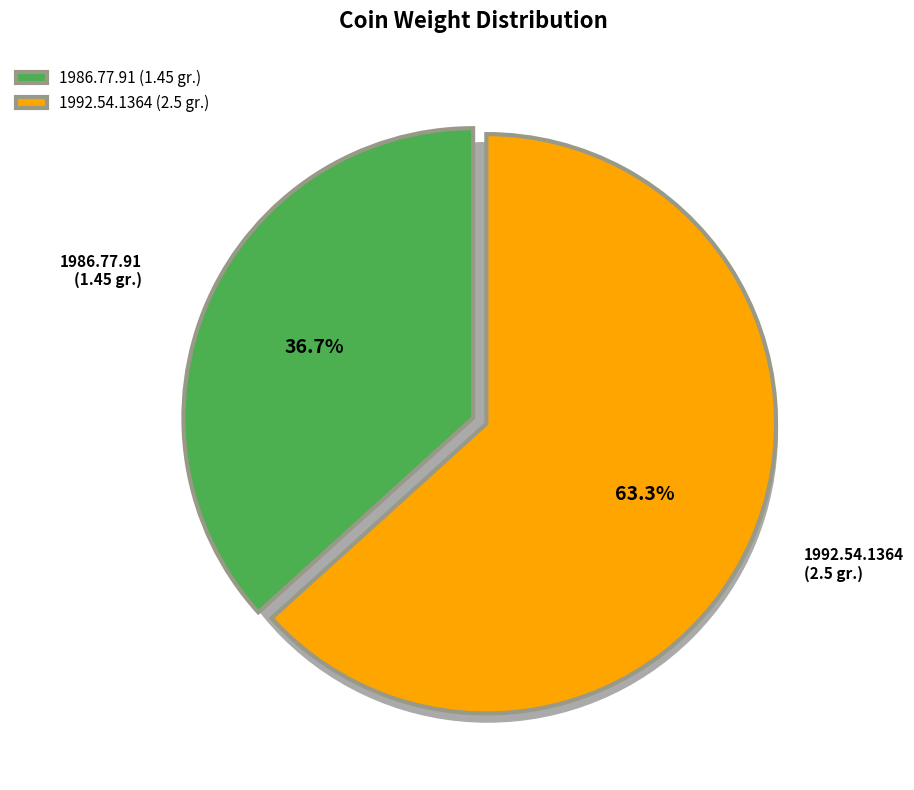

What percentage is the 1992.54.1364 slice, to the nearest percent?

63%